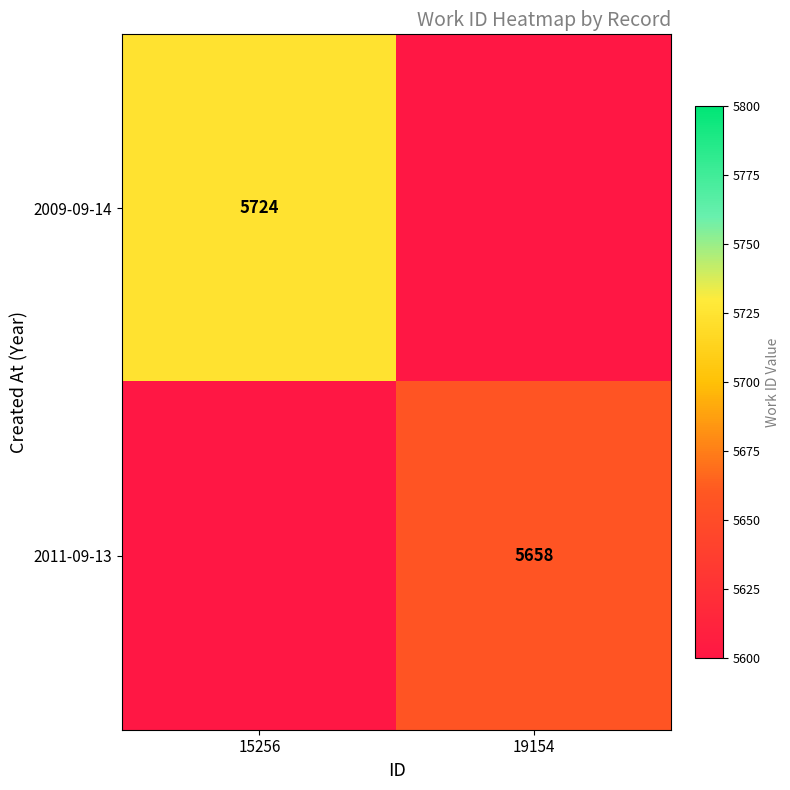

The 2011-09-13 series shows 5658 at 19154. True or false?

True